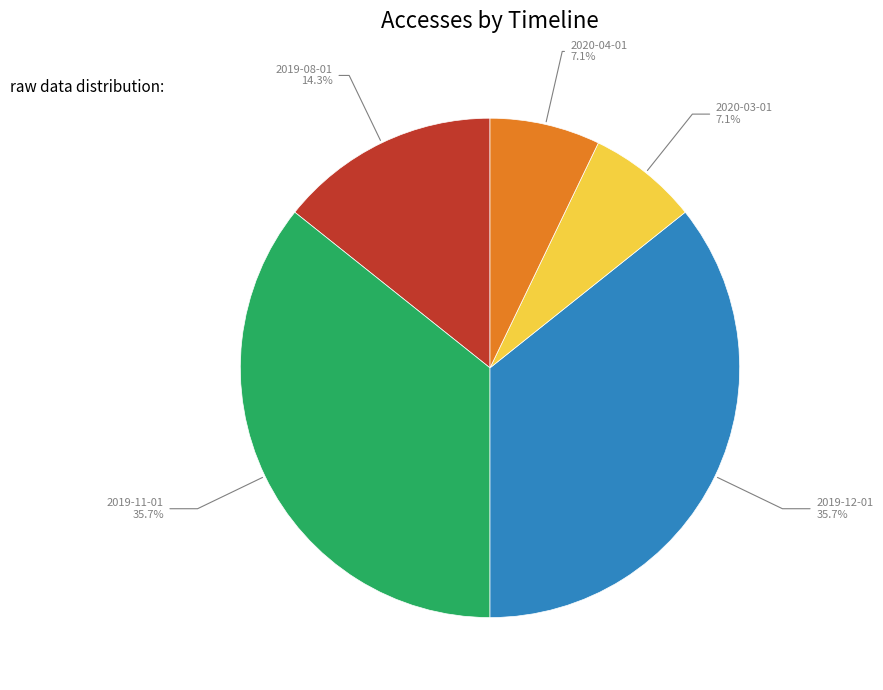

What percentage is NOT represented by 2019-12-01?

64.3%